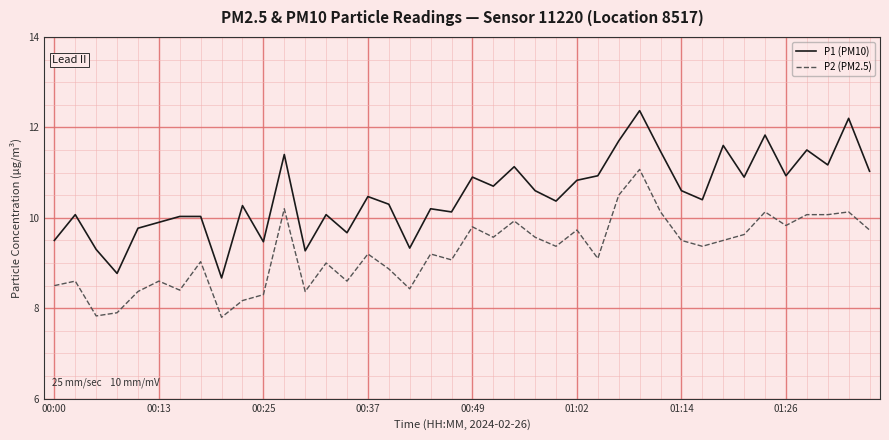

How many interior local valleys does the P1 (PM10) series have?

13